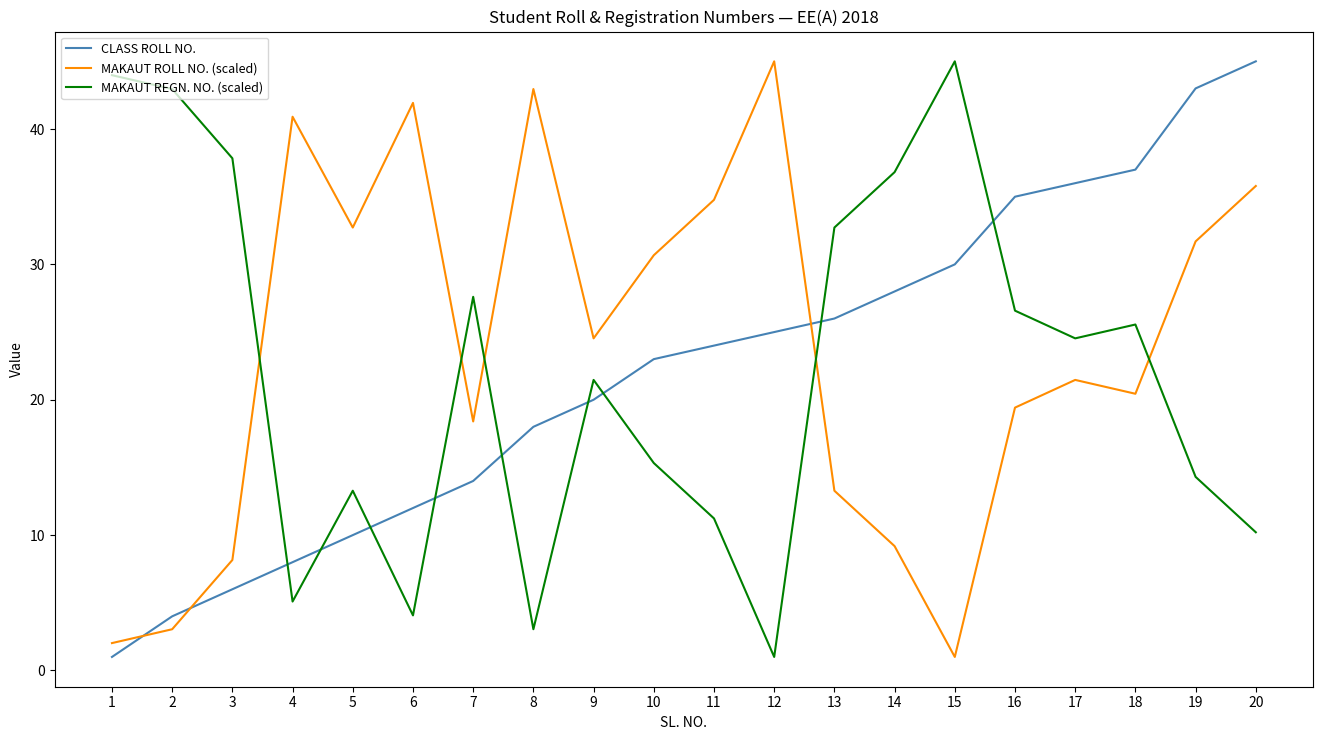

Which series has the largest total across all categories?

MAKAUT ROLL NO. (scaled)